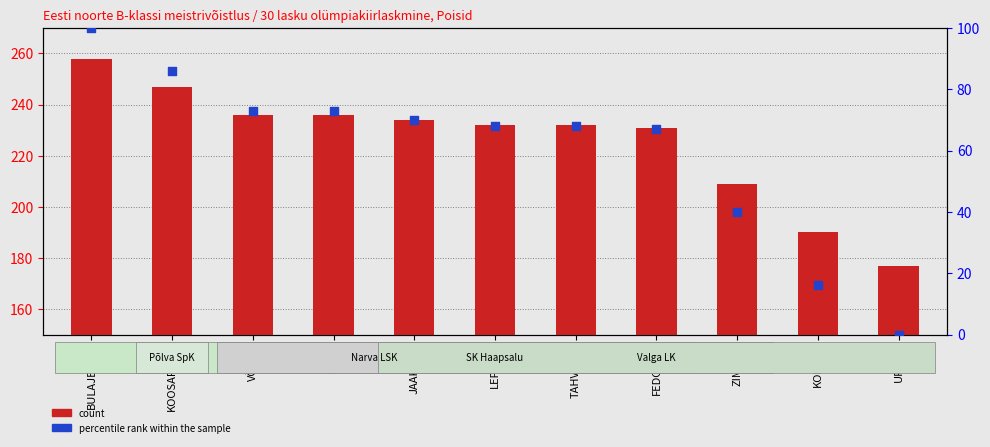

Which series contains the highest Y value?

count